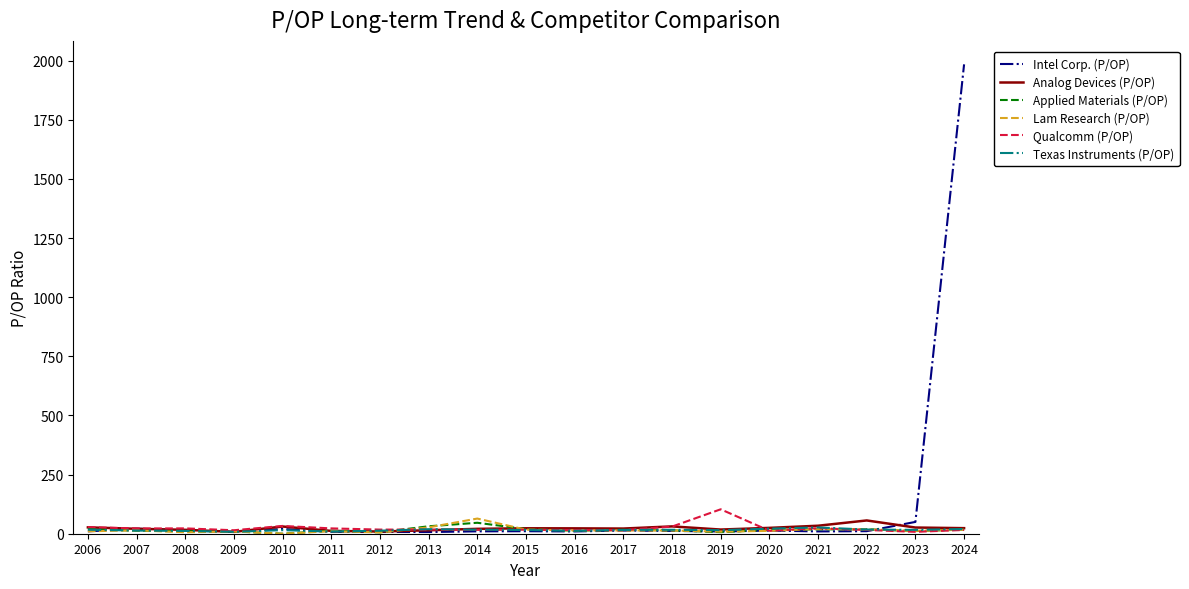

What is the spread (max minus min) of values at 2016?

13.0